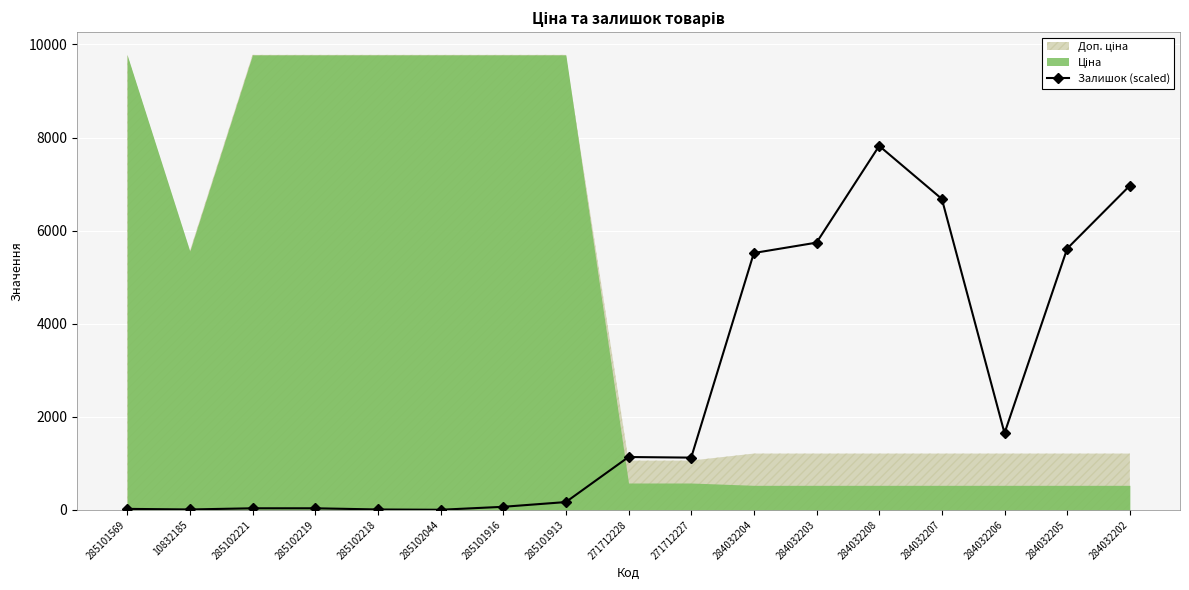

Reading left to right, what are all the values shown in this chart?

22.3	9.5	35.0	35.0	9.5	3.2	66.8	168.7	1136.3	1123.6	5519.2	5742.0	7820.4	6680.9	1648.7	5614.6	6967.4